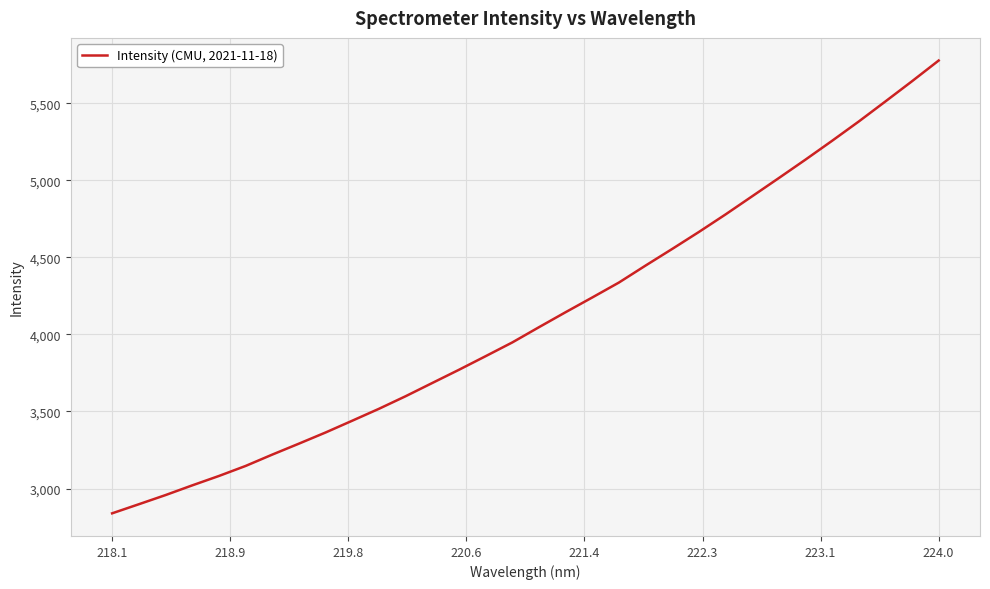

What is the difference between the maximum and minimum values?

2938.1